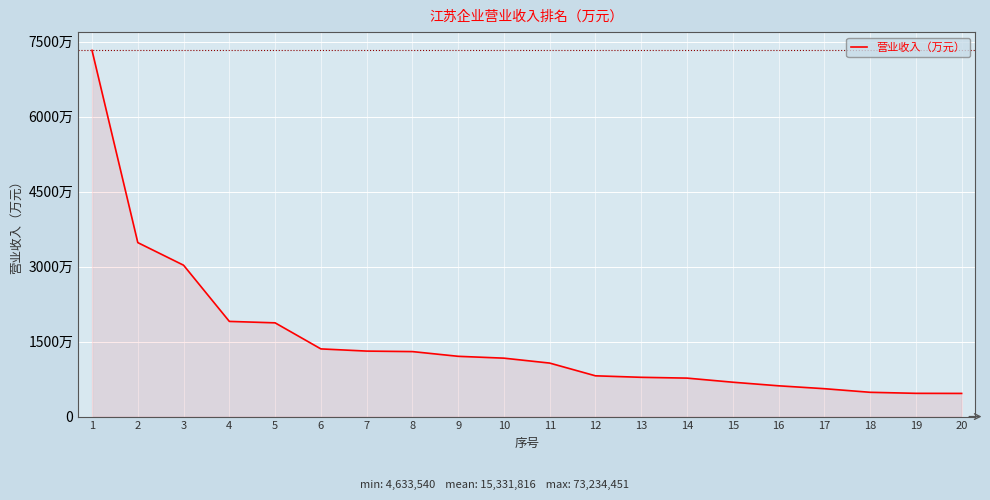

What is the value of the 13th point from the left?

7855309